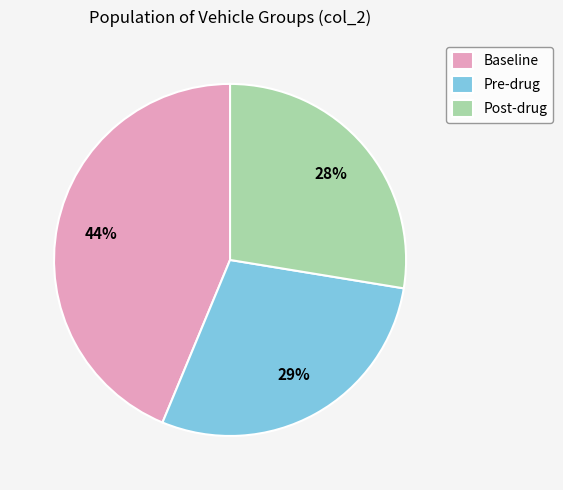

Rank the categories by value from lowest to highest.

Post-drug, Pre-drug, Baseline